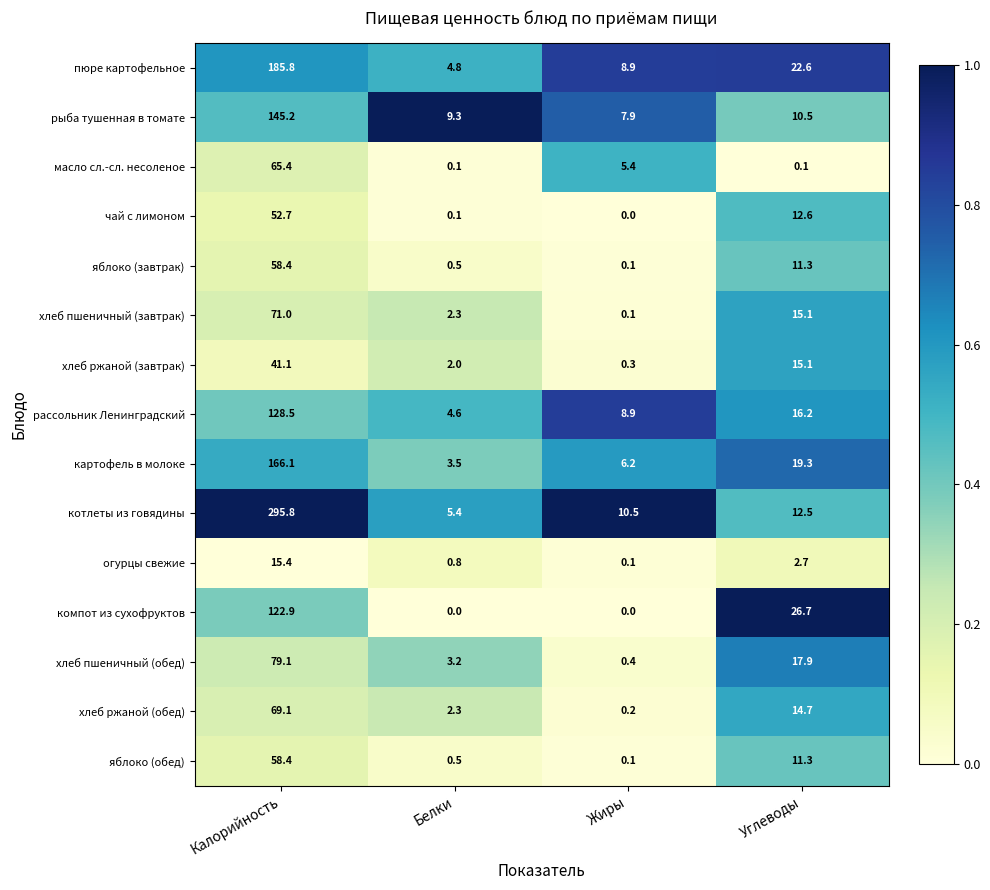

Which series has the largest total across all categories?

котлеты из говядины